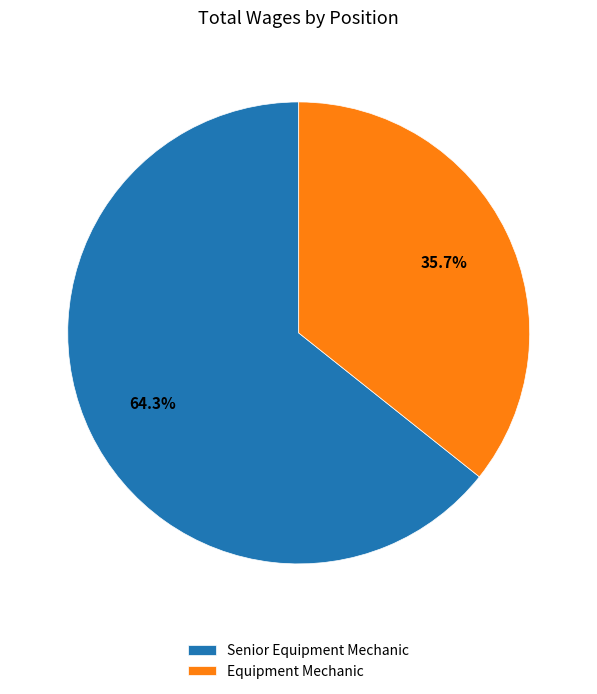

True or false: Senior Equipment Mechanic accounts for 64% of the total.

True